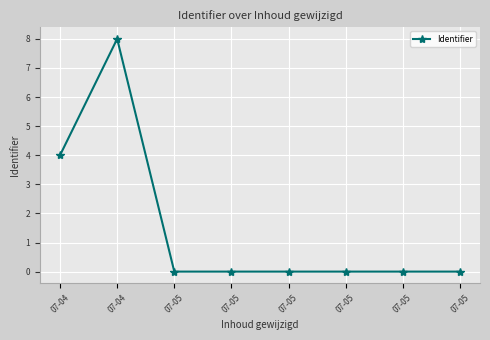

Rank the categories by value from highest to lowest.

07-04, 07-04, 07-05, 07-05, 07-05, 07-05, 07-05, 07-05